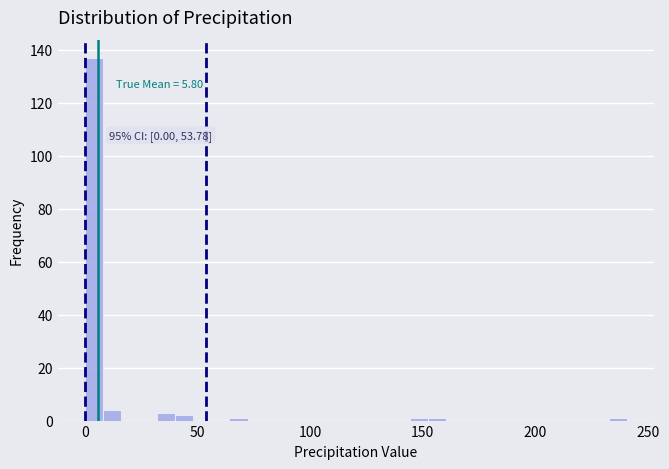

Read against the x-axis, roughly where is the centre of the tallest bar?

5